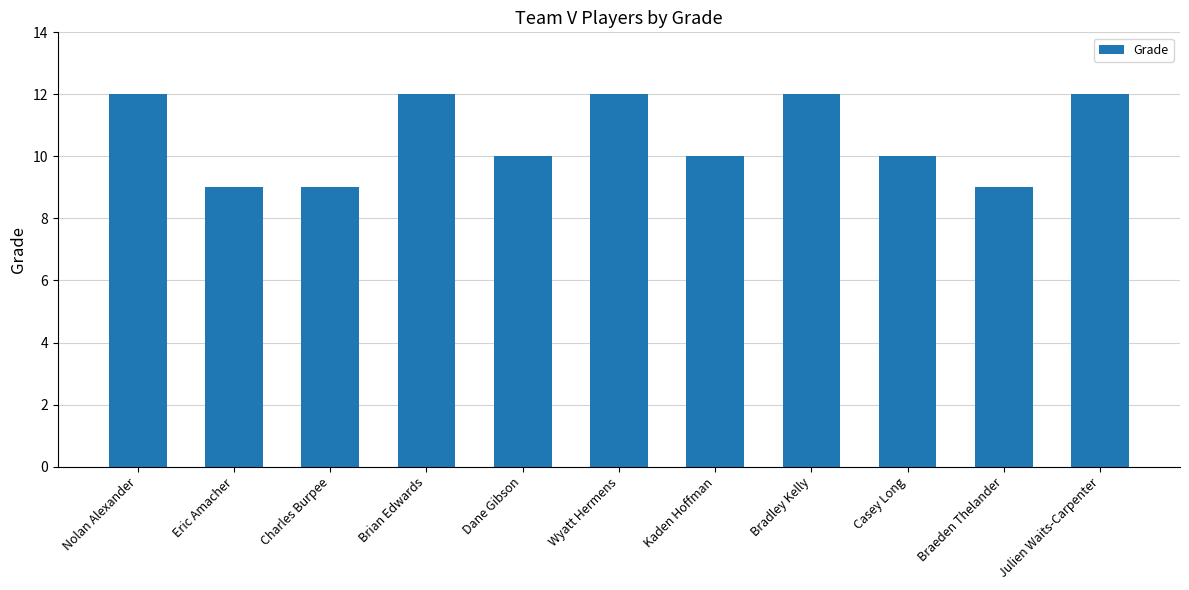

What is the label of the 5th bar from the left?

Dane Gibson